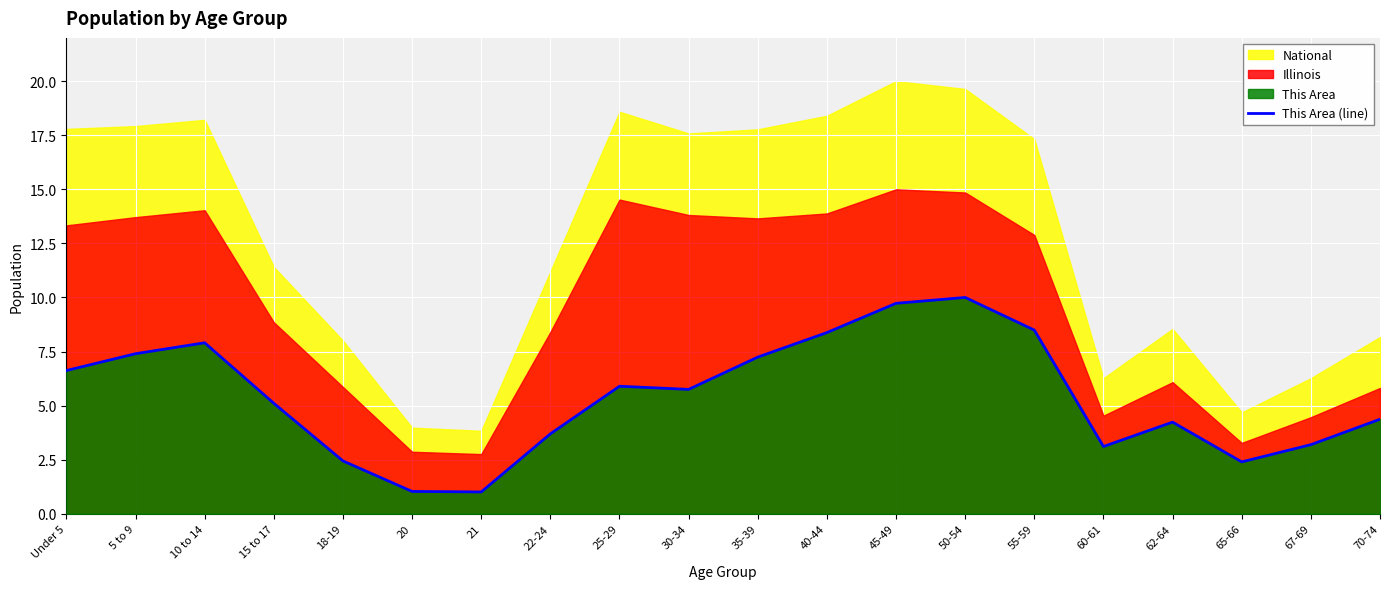

The chart shows a value of 4.9 at 67-69. True or false?

False